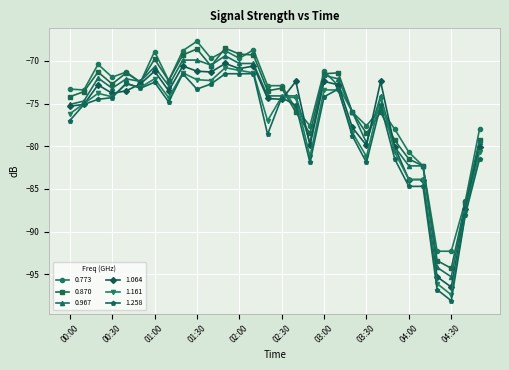

What is the value of the 0.967 point at the 26th from the left?

-82.3